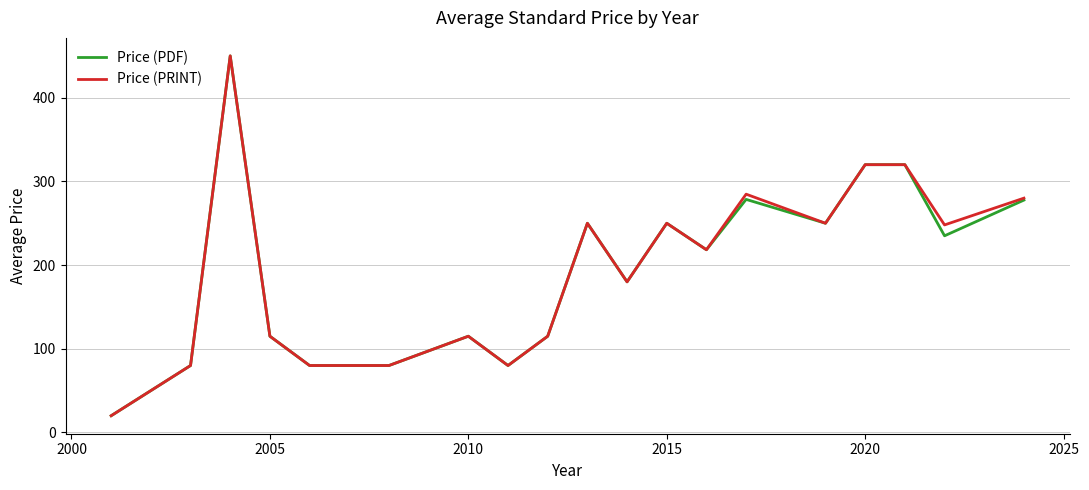

What is the lowest value of the Price (PRINT) series?

20.0